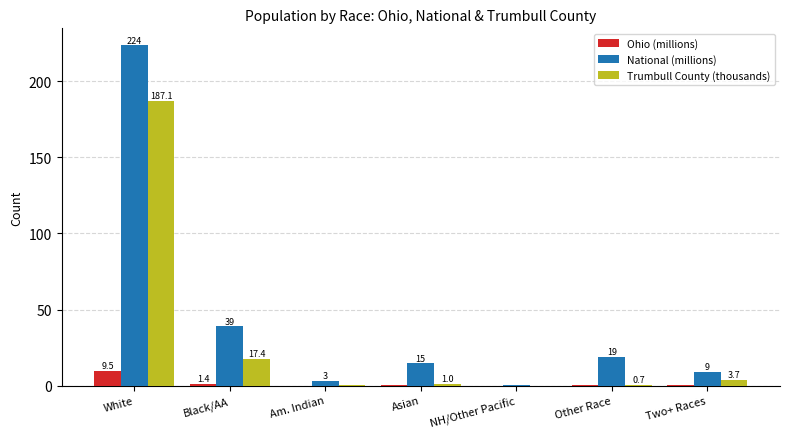

Which series has the widest spread of values?

National (millions)